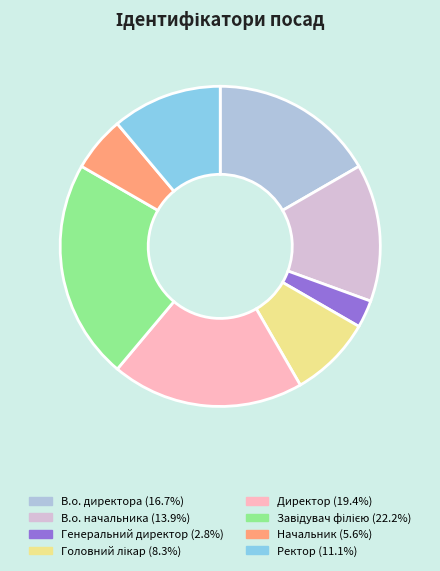

Is Директор the majority of the pie?

No